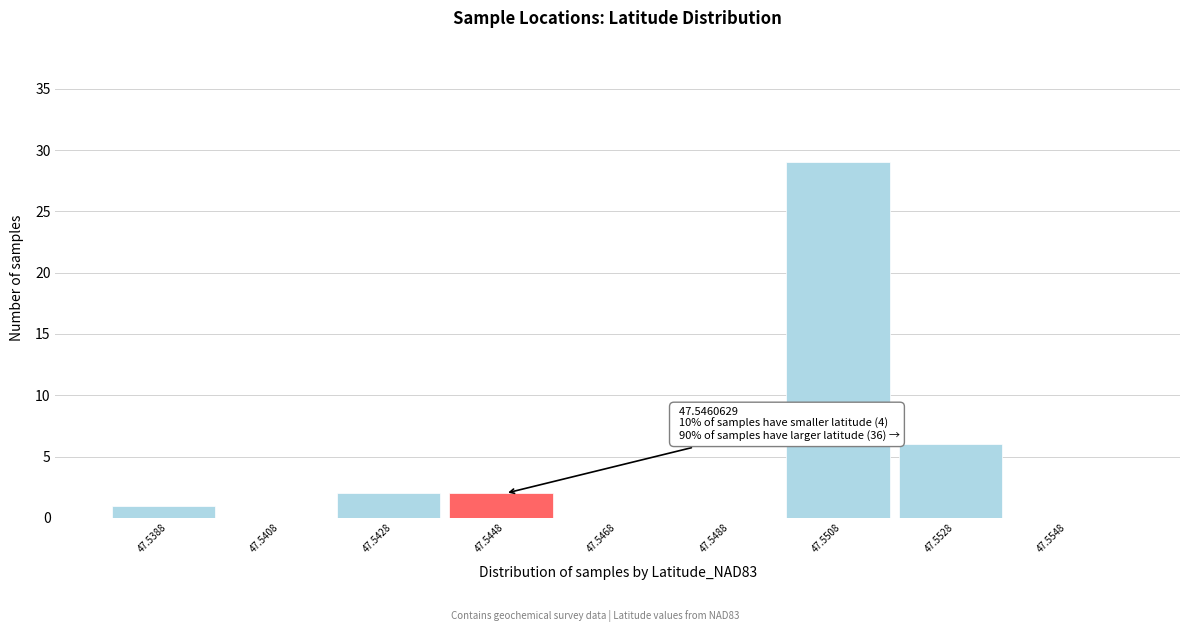

Reading right to left, list all the values displayed in this chart.

47.5548=0	47.5528=6	47.5508=29	47.5488=0	47.5468=0	47.5448=2	47.5428=2	47.5408=0	47.5388=1